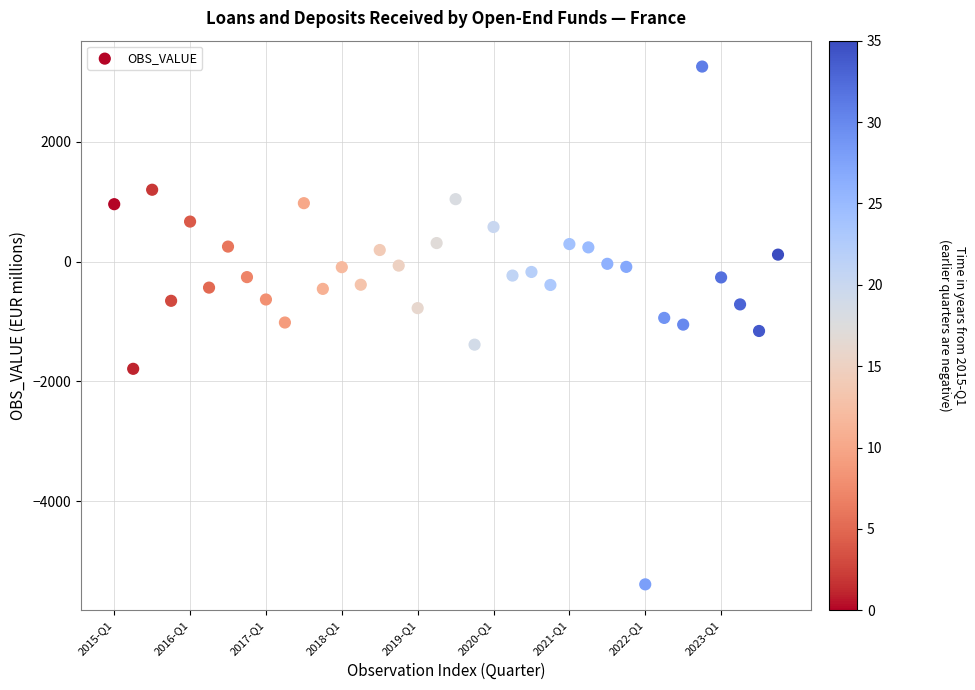

What is the range of Y values (max minus min)?

8634